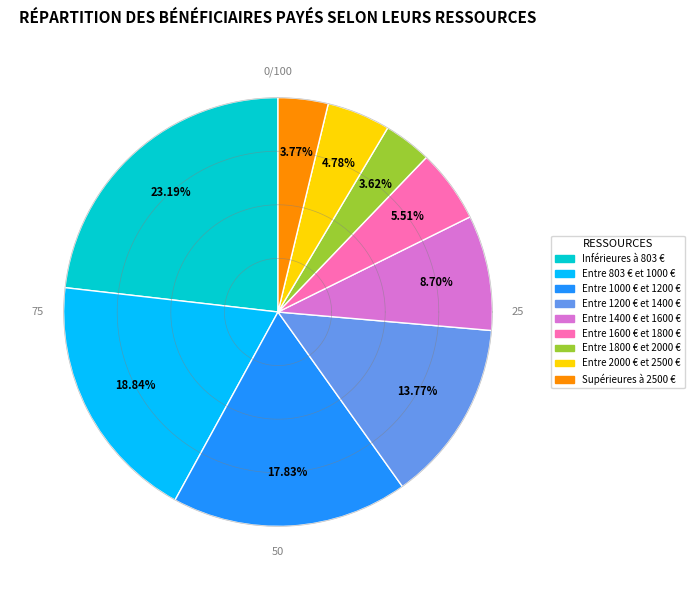

Between Entre 1400 € et 1600 € and Entre 2000 € et 2500 €, which is larger?

Entre 1400 € et 1600 €